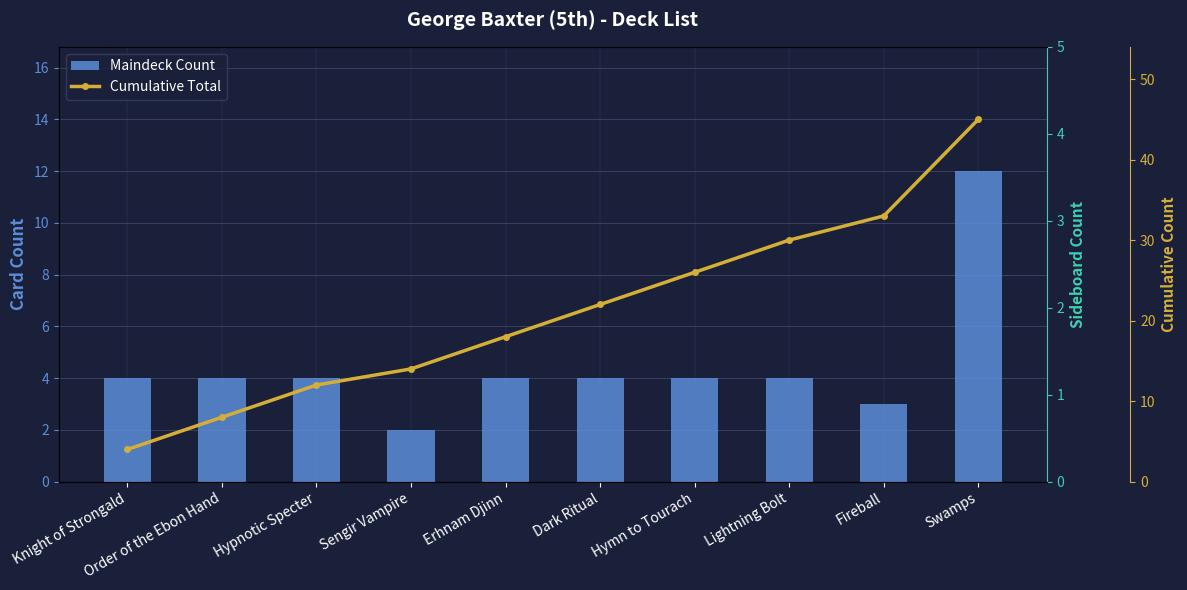

At which label is Maindeck Count closest to 7?

Knight of Strongald